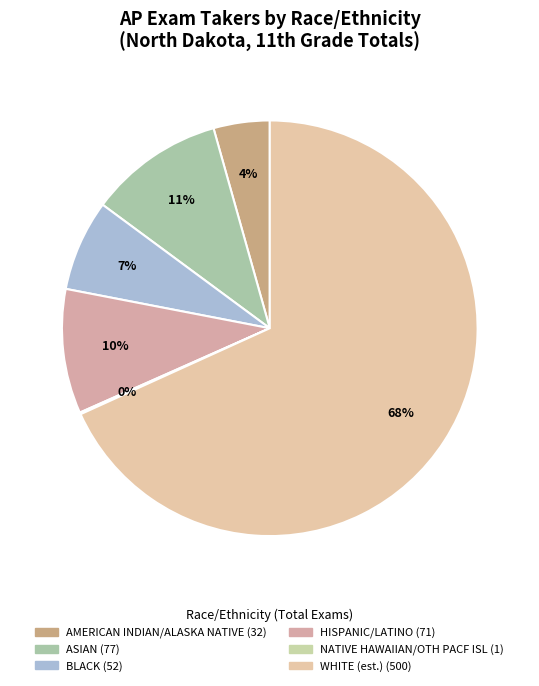

What percentage is the AMERICAN INDIAN/ALASKA NATIVE slice, to the nearest percent?

4%